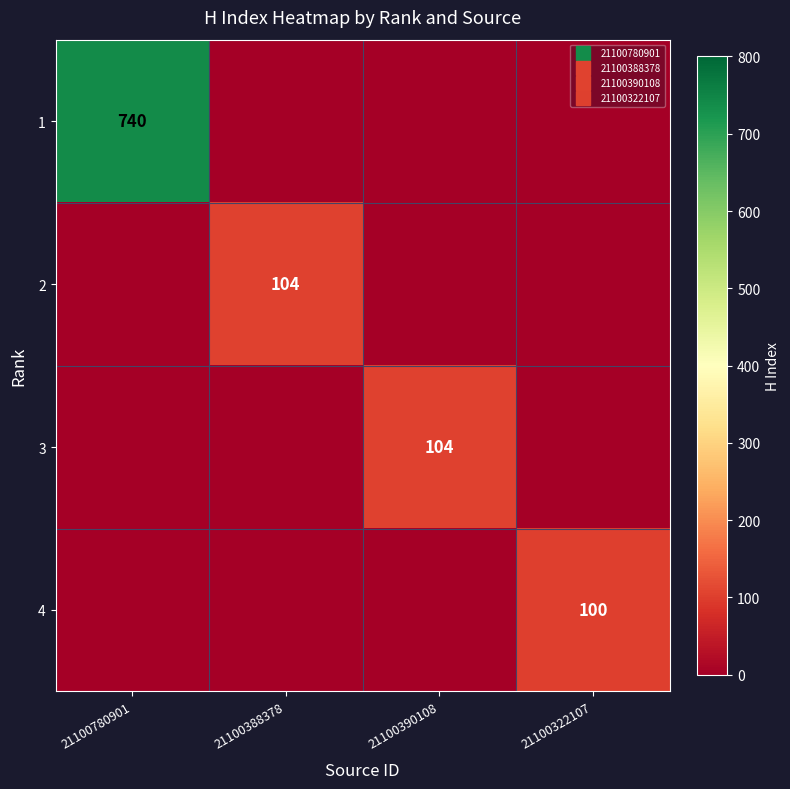

Is the value of 1 at 21100390108 greater than the value of 3 at 21100780901?

No